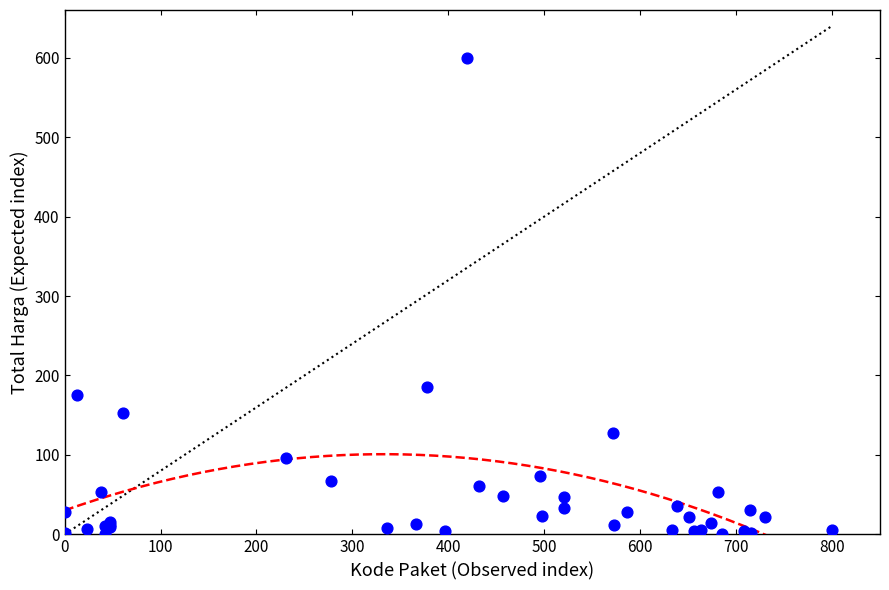

What Y value in the scatter plot is closest to 300?

184.9